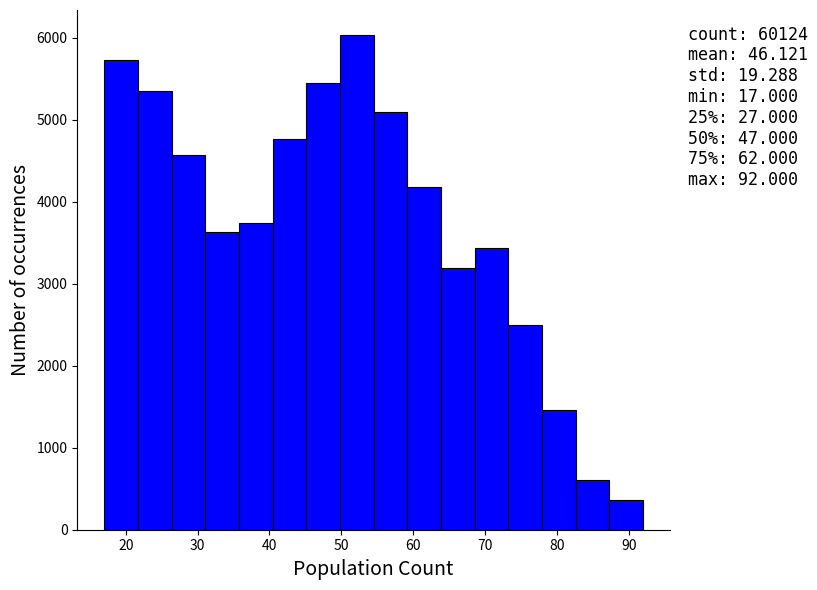

Which range on the x-axis has the tallest bar?

50 to 55